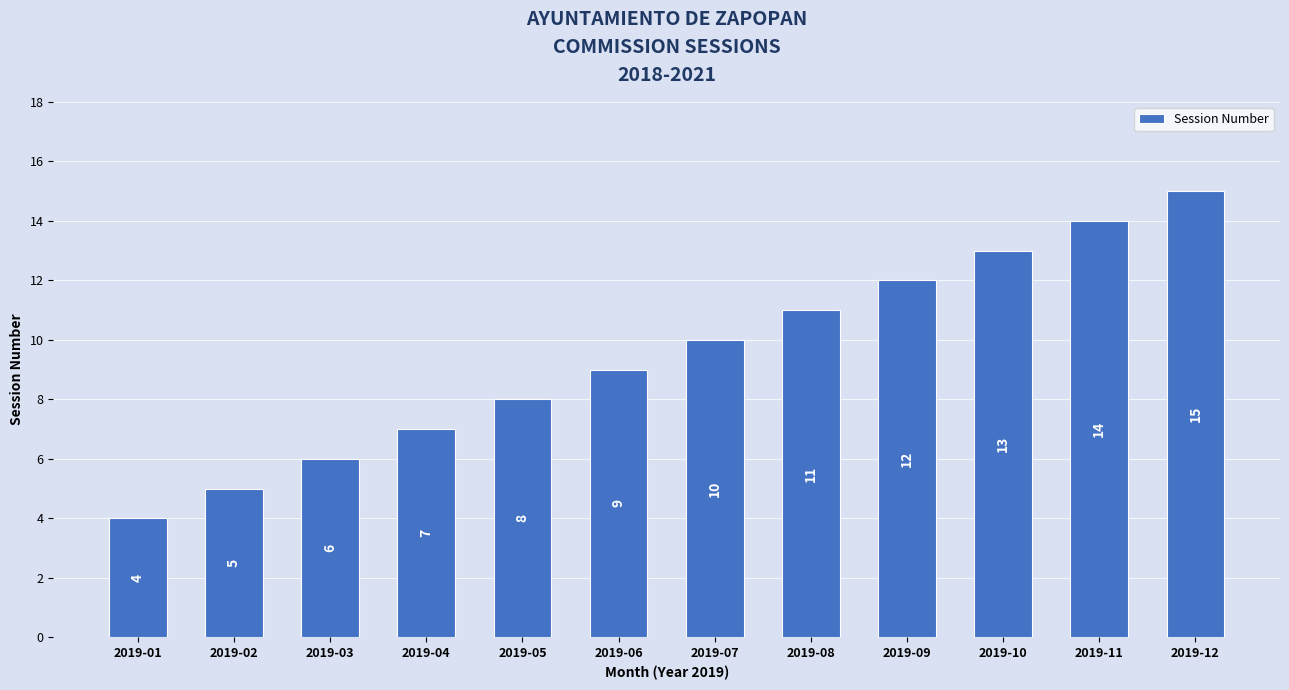

List the labels in order of value, largest first.

2019-12, 2019-11, 2019-10, 2019-09, 2019-08, 2019-07, 2019-06, 2019-05, 2019-04, 2019-03, 2019-02, 2019-01